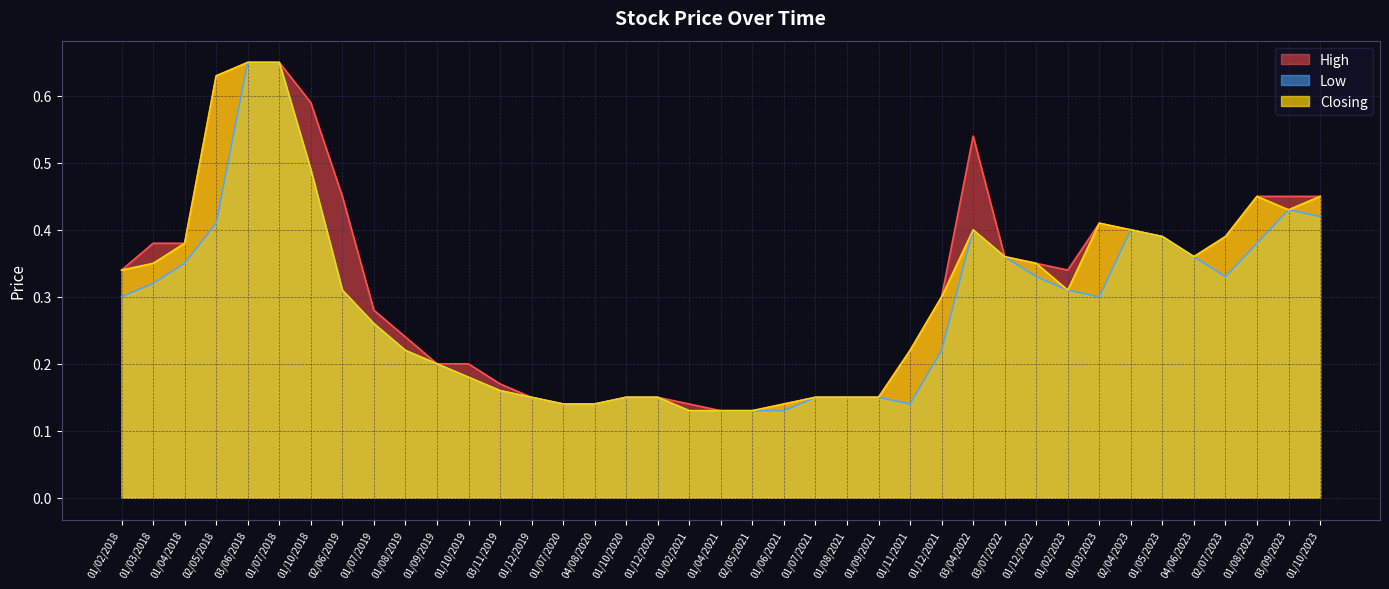

At which category does the chart reach its minimum across all series?

01/04/2021